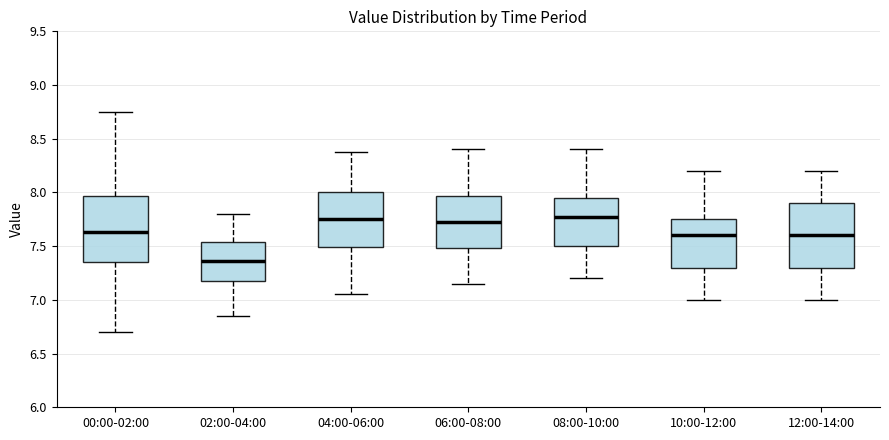

Reading left to right, transcribe this box plot: for each box, give where its median line is, the range the box spans, and where its two whiskers end, as read against the y-axis. The values are not printed on the chart, so give them approximately, as read against the axis.

00:00-02:00: median 7.65, box 7.35 to 7.95, whiskers 6.70 to 8.75
02:00-04:00: median 7.35, box 7.15 to 7.55, whiskers 6.85 to 7.80
04:00-06:00: median 7.75, box 7.50 to 8.00, whiskers 7.05 to 8.40
06:00-08:00: median 7.75, box 7.50 to 7.95, whiskers 7.15 to 8.40
08:00-10:00: median 7.80, box 7.50 to 7.95, whiskers 7.20 to 8.40
10:00-12:00: median 7.60, box 7.30 to 7.75, whiskers 7.00 to 8.20
12:00-14:00: median 7.60, box 7.30 to 7.90, whiskers 7.00 to 8.20